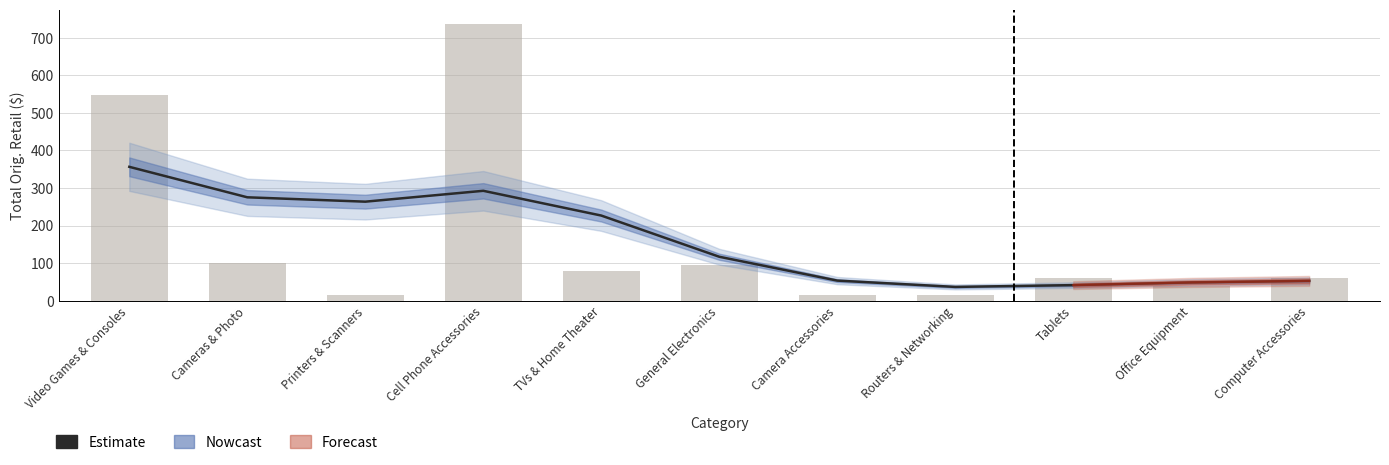

Reading left to right, transcribe all the data shown in this chart.

Estimate: 356.4	275.3	263.7	292.6	226.7	117.0	53.6	36.8	41.5	48.7	52.8
Total Orig. Retail (bars): 548.6	100.0	16.0	737.7	79.0	94.0	15.0	15.0	60.0	40.0	59.9